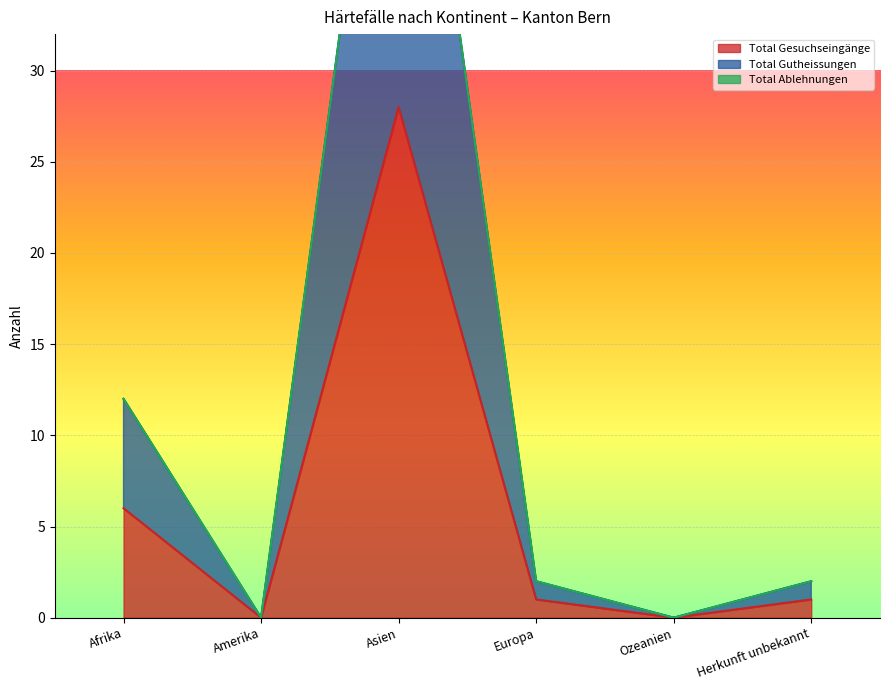

What is the difference between the maximum and minimum values in the Total Gesuchseingänge series?

28